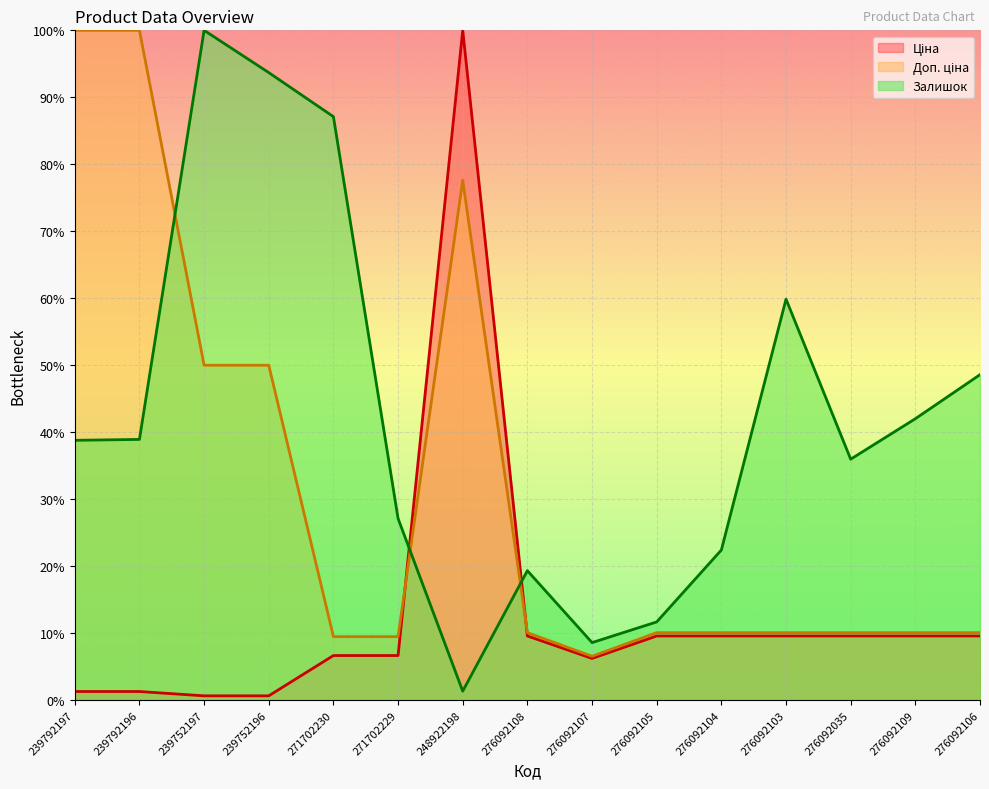

Read the Ціна value at 276092105.

9.6